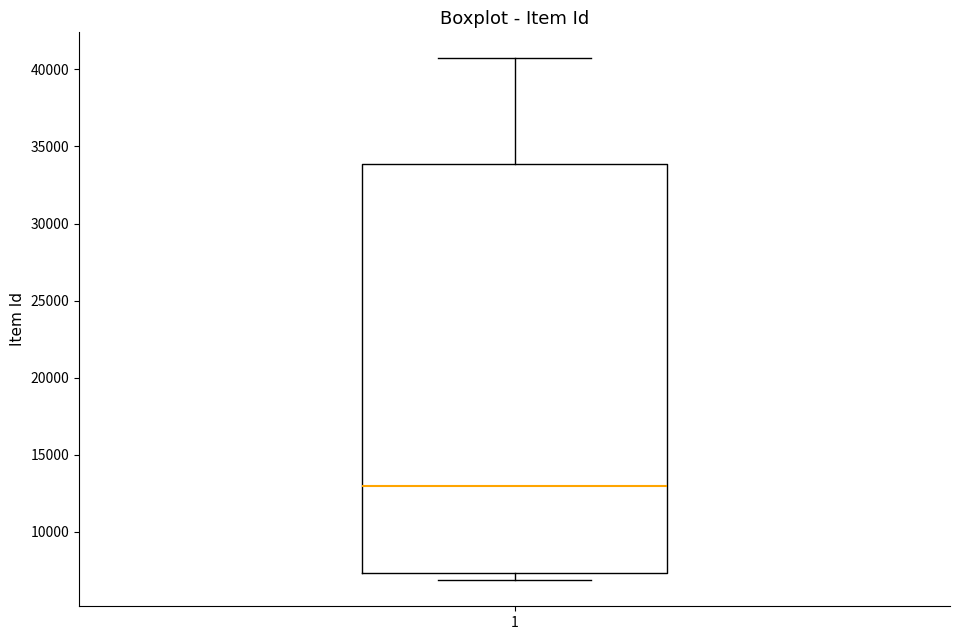

Read this box plot against the y-axis: the position of the median line, the range covered by the box, and the ends of both whiskers. The values are not printed on the chart, so give them approximately, as read against the axis.

median 13000, box 7500 to 34000, whiskers 7000 to 40500